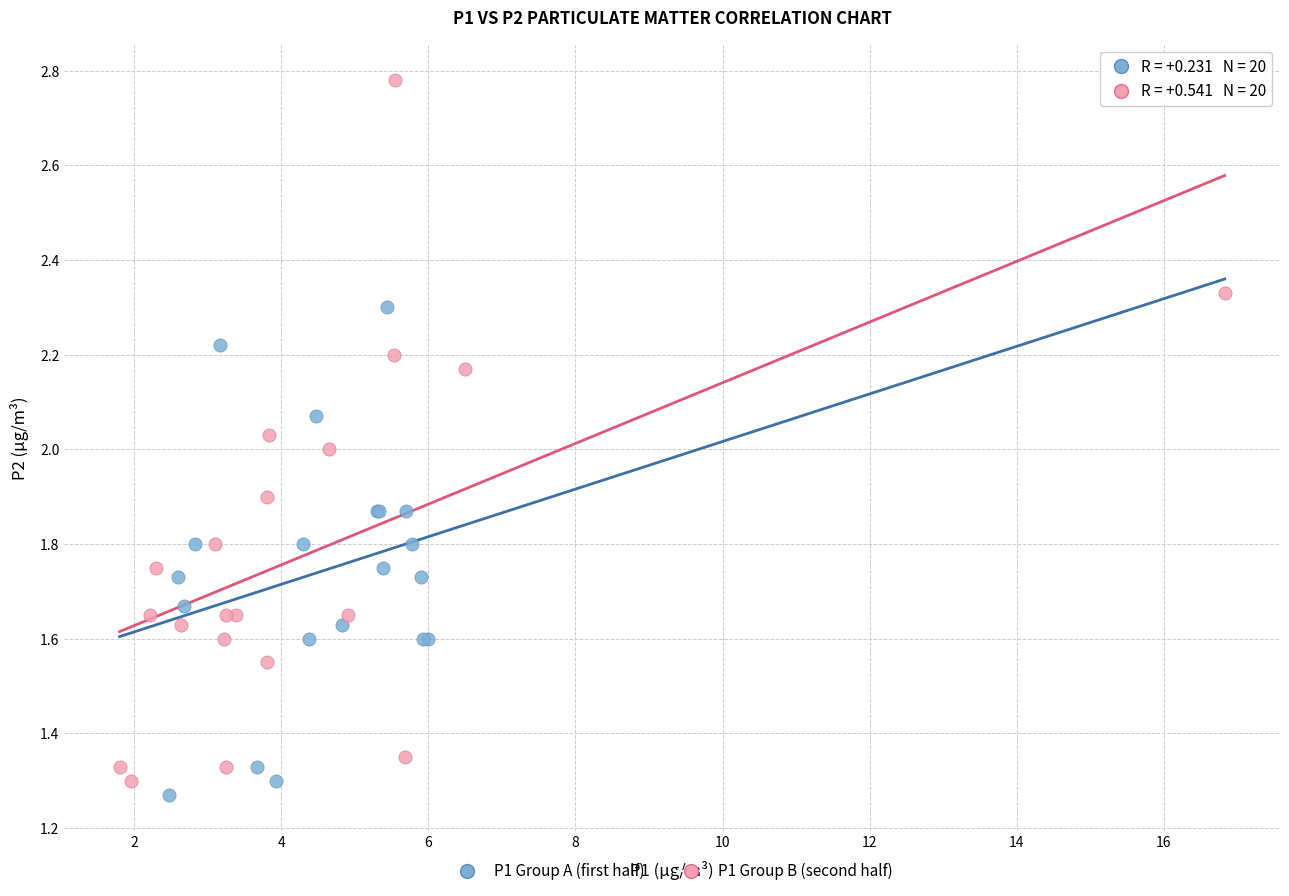

Which series has the largest Y range (max minus min)?

P1 Group B (second half)